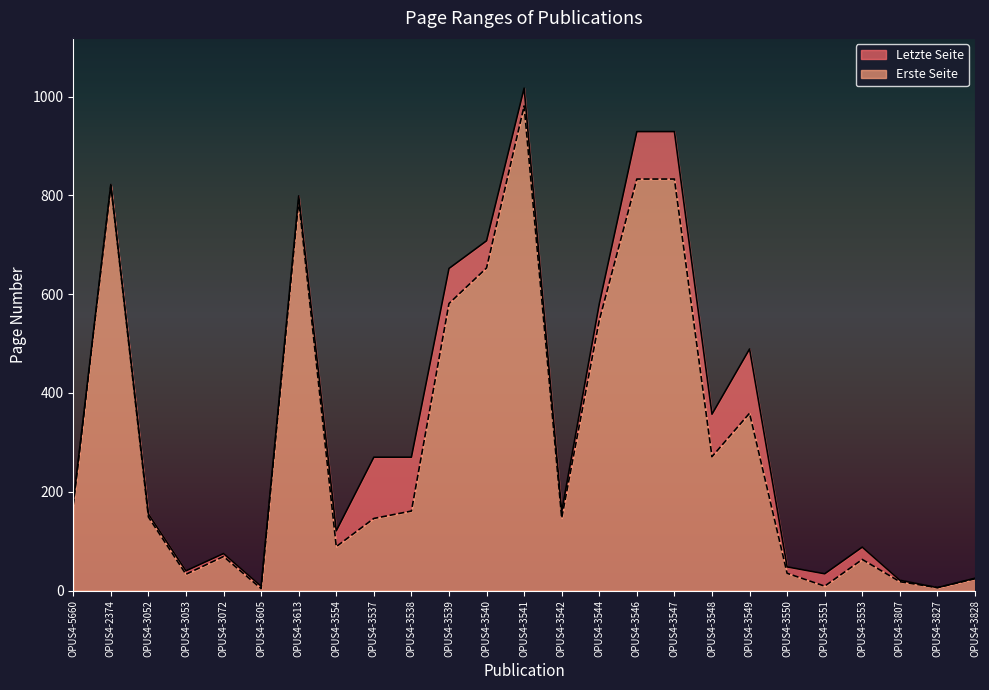

At which category does Letzte Seite reach its first local peak?

OPUS4-2374